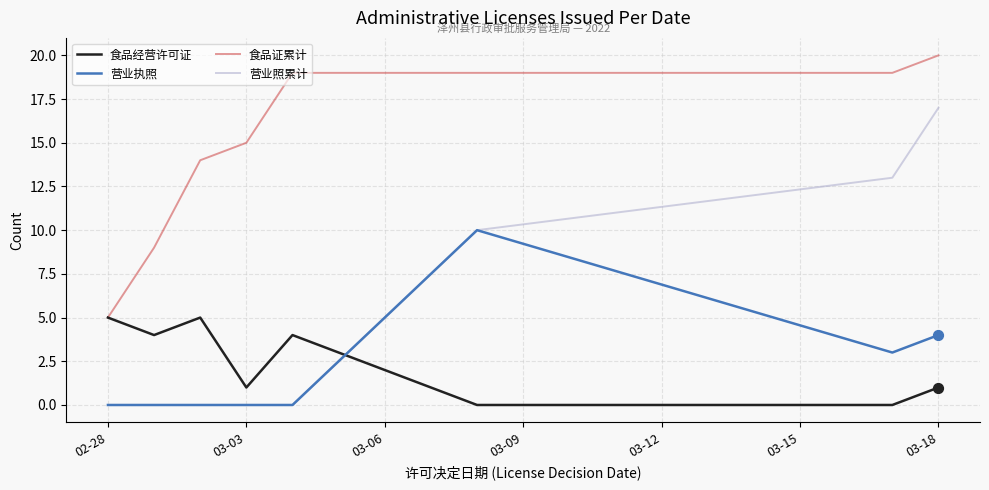

Which series has the widest spread of values?

营业照累计